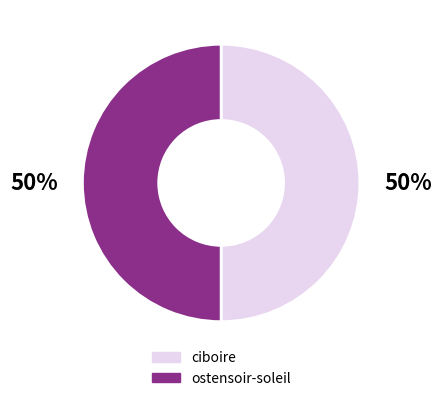

To the nearest percent, what portion does ostensoir-soleil represent?

50%